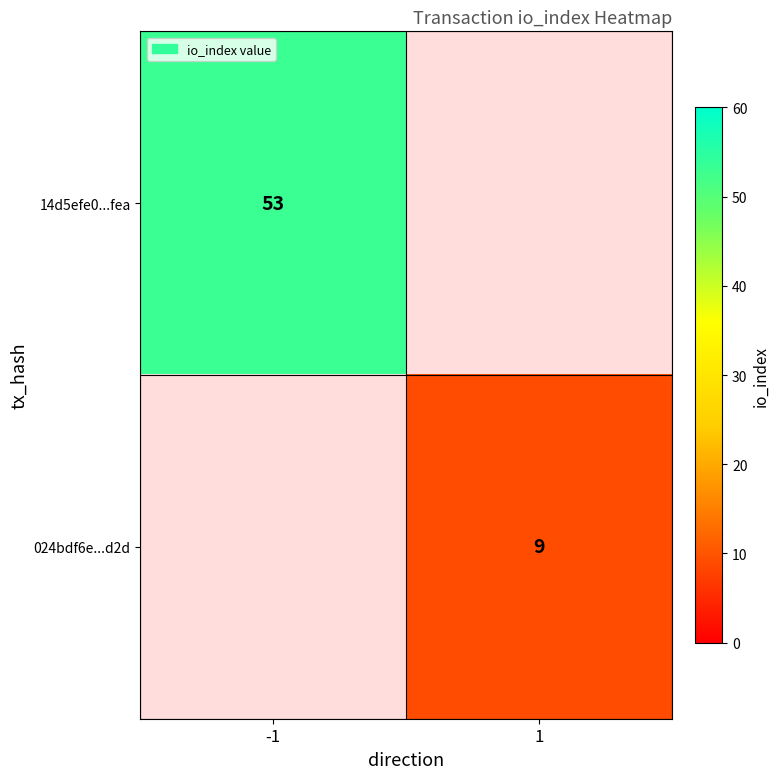

The value of 14d5efe0...fea at -1 is 86. True or false?

False